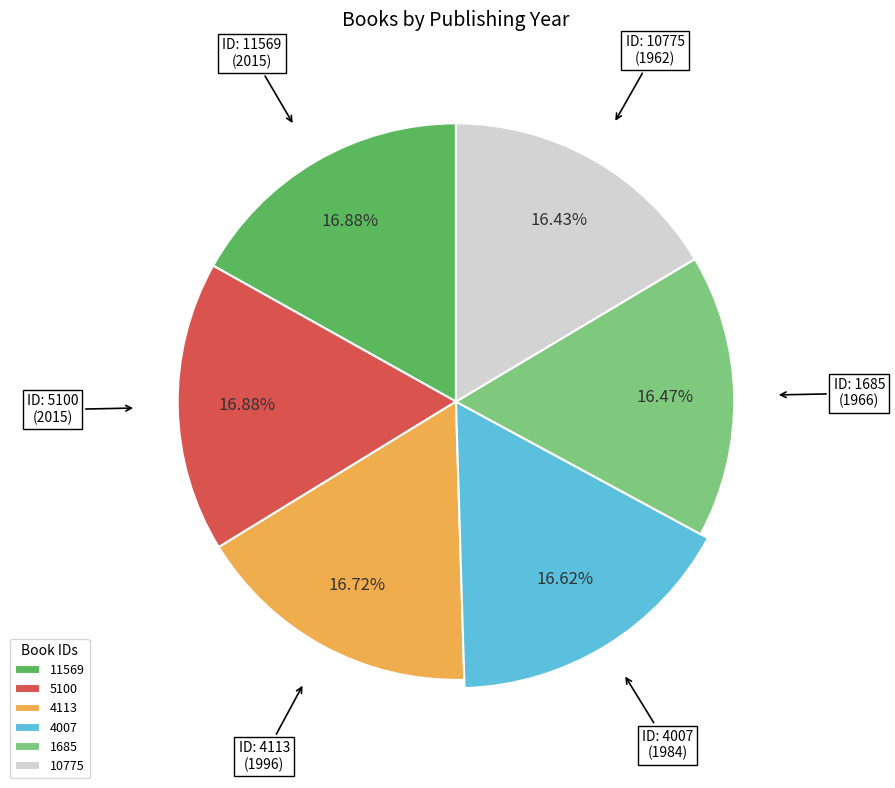

Does 10775 (1962) account for over 50% of the chart?

No